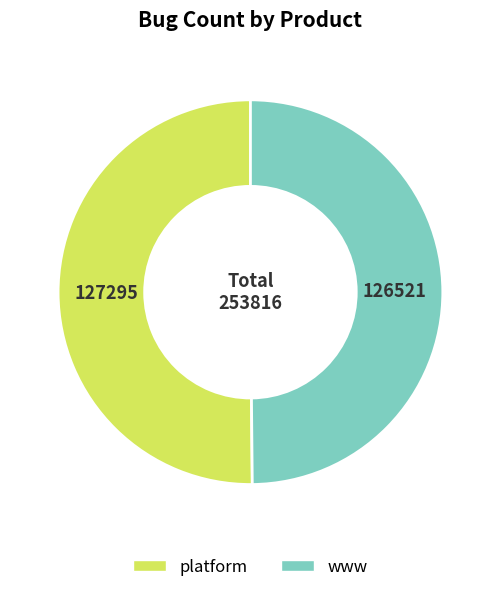

Count the number of slices in the pie.

2